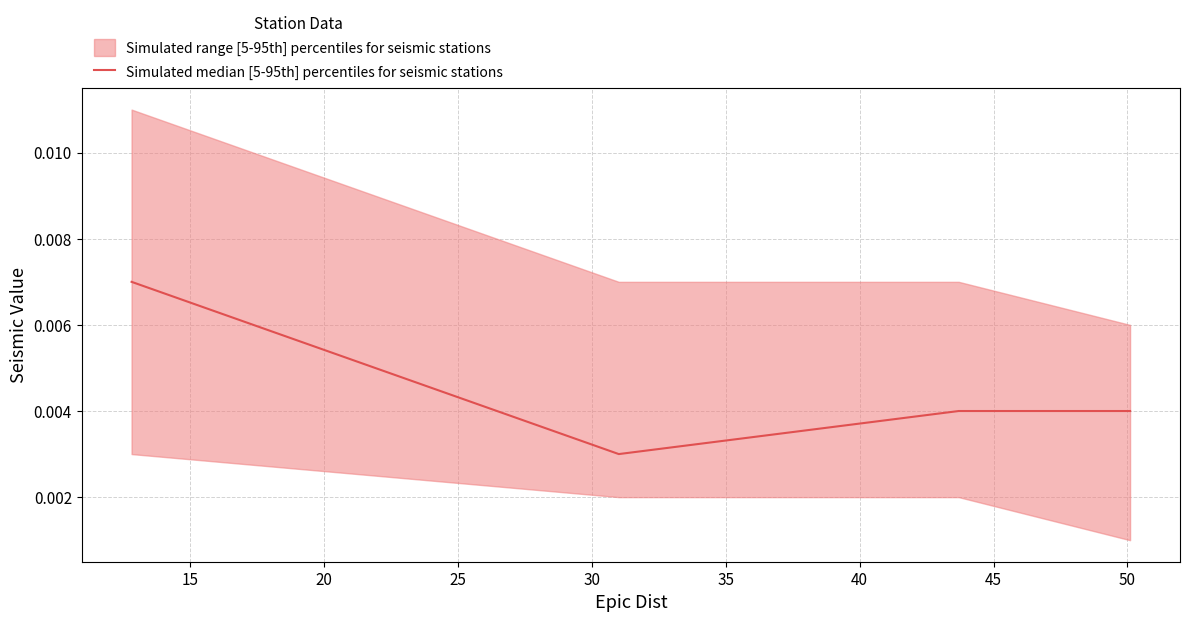

The value at 10 is 0.0. True or false?

True